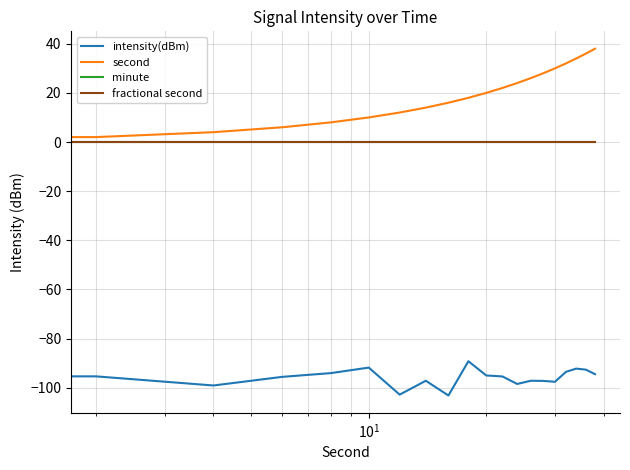

True or false: minute and second intersect in this chart.

False